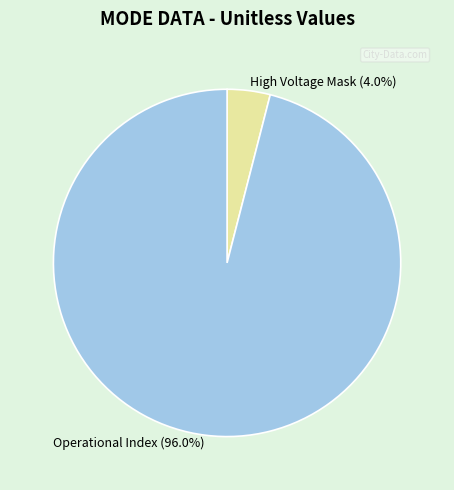

How many slices are in this pie chart?

2